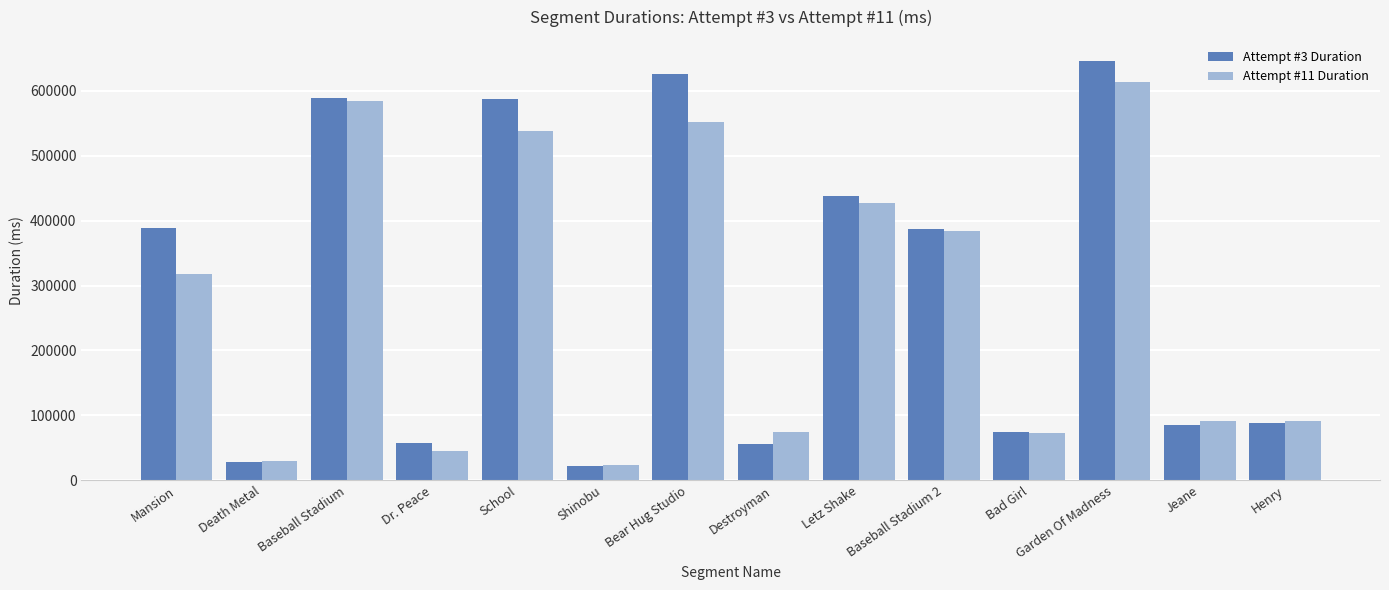

What is the highest value of the Attempt #11 Duration series?

614154